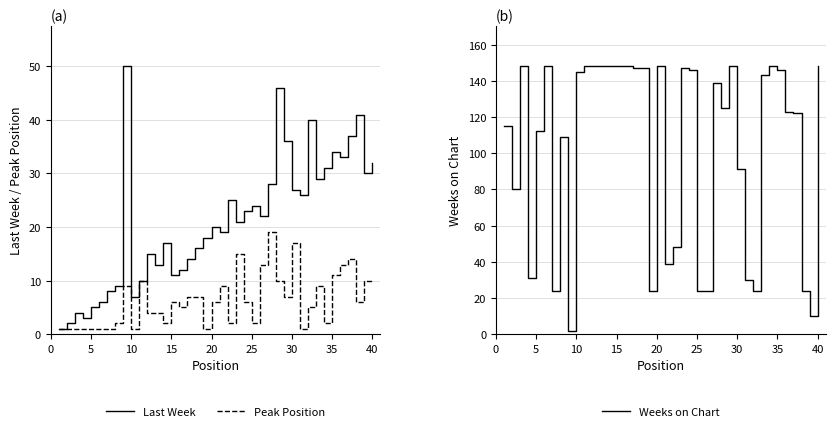

What is the maximum value shown in the chart?

148